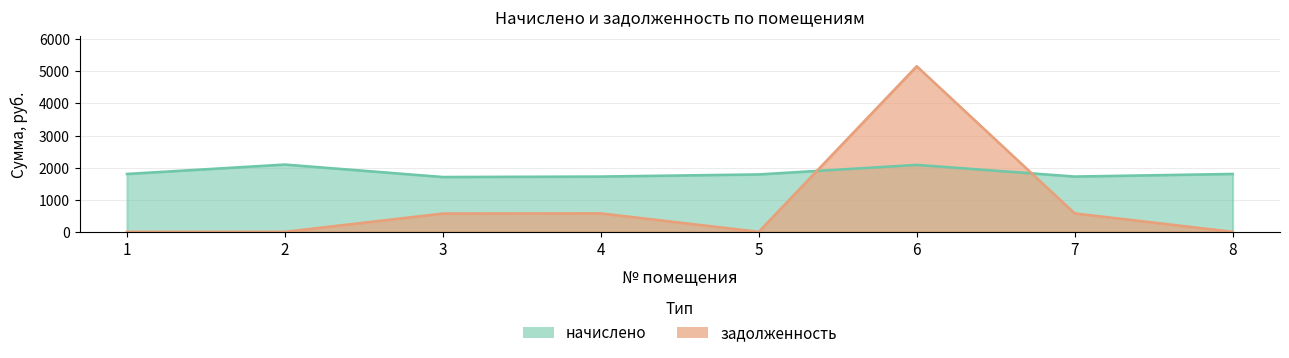

Reading left to right, transcribe all the data shown in this chart.

начислено: 1803.7	2096.9	1708.3	1723.0	1789.0	2086.0	1723.0	1803.7
задолженность: 0.0	0.0	569.5	574.3	0.0	5160.8	574.3	0.0